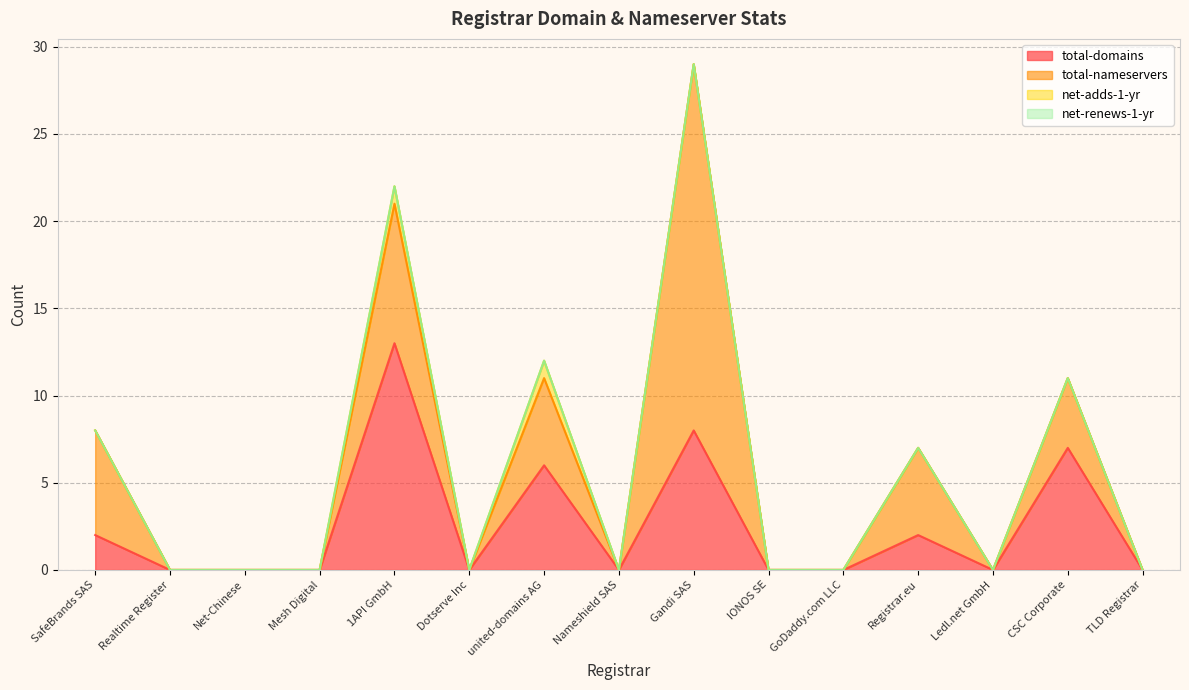

At united-domains AG, list the series in order from smallest to largest.

net-renews-1-yr, net-adds-1-yr, total-nameservers, total-domains